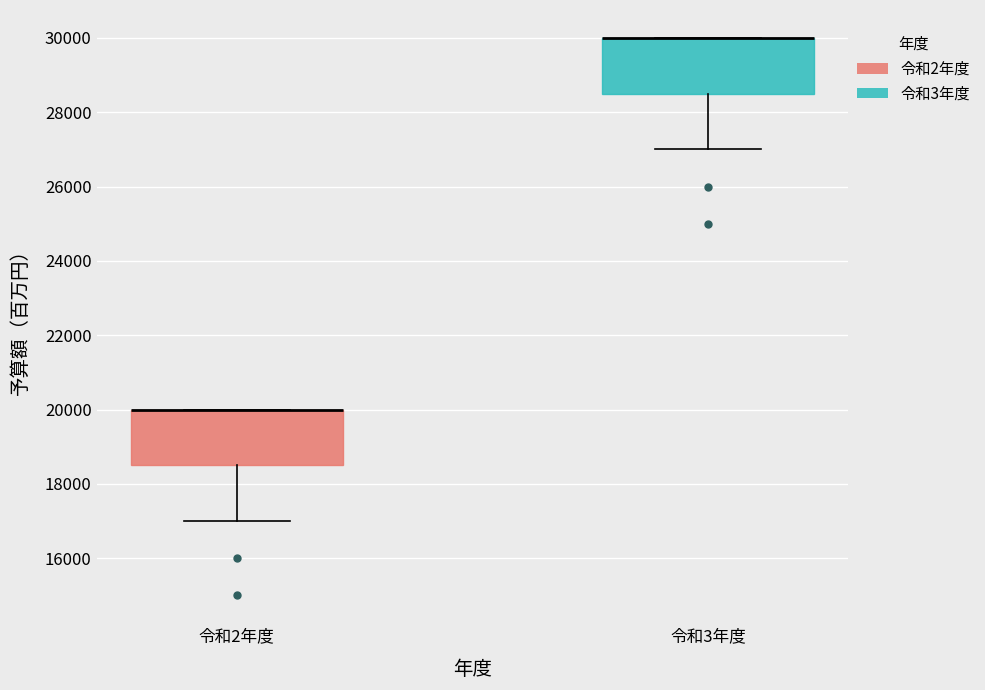

Reading left to right, transcribe this box plot: for each box, give where its median line is, the range the box spans, and where its two whiskers end, as read against the y-axis. The values are not printed on the chart, so give them approximately, as read against the axis.

令和2年度: median 20000 (drawn on the box's upper edge), box 18600 to 20000, whiskers 17000 to 20000
令和3年度: median 30000 (drawn on the box's upper edge), box 28600 to 30000, whiskers 27000 to 30000